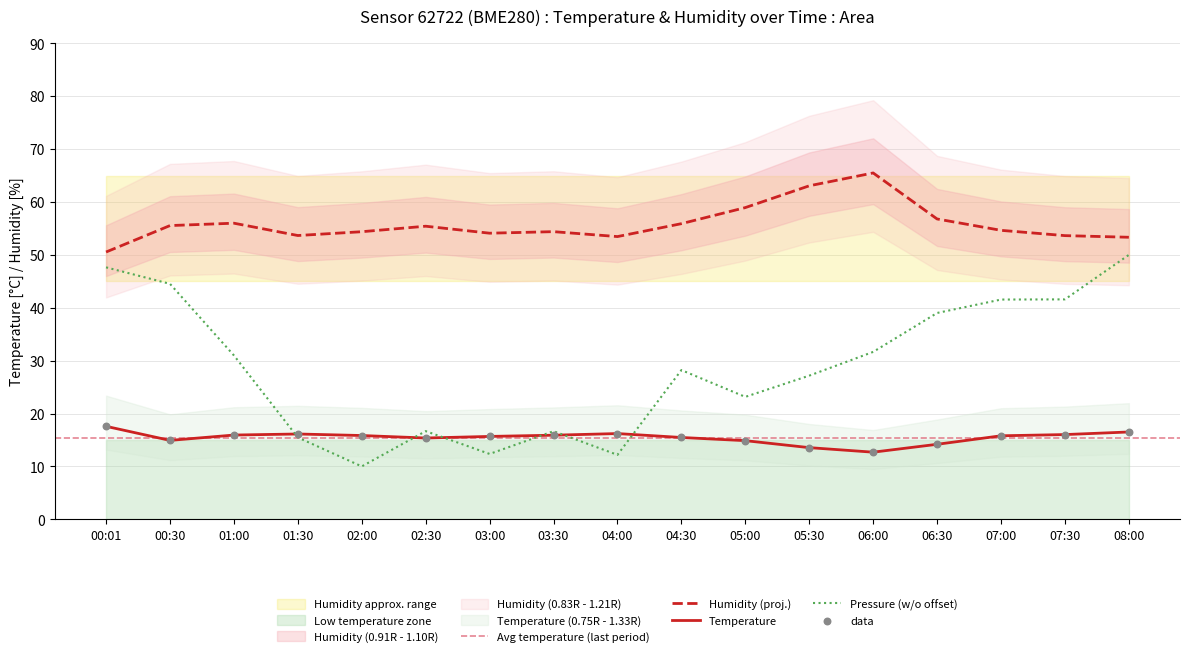

Is the value of temperature at 04:00 greater than the value of humidity at 06:30?

No